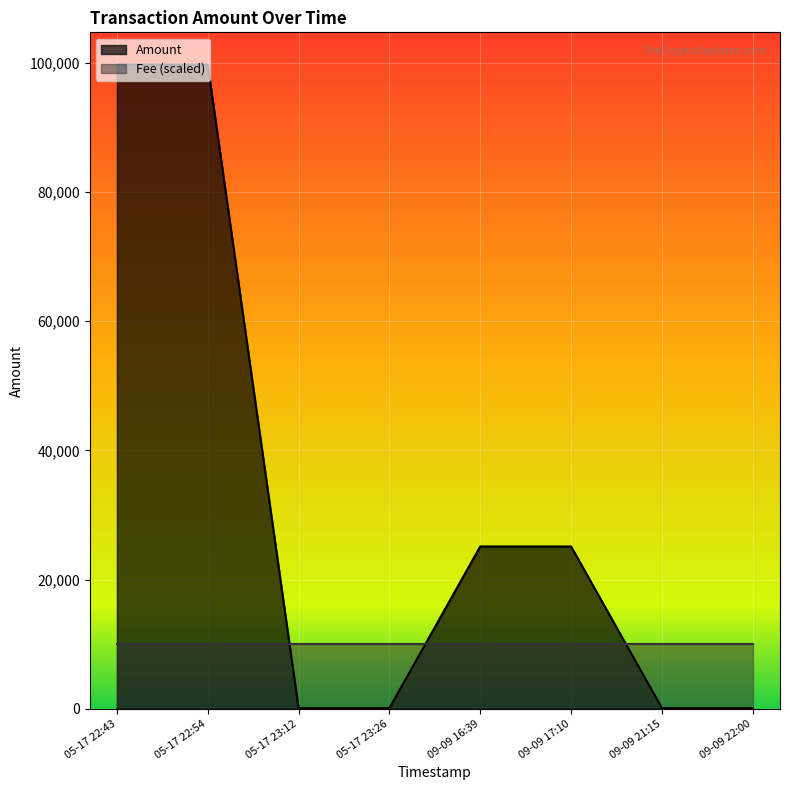

What is the maximum value shown in the chart?

99745.0